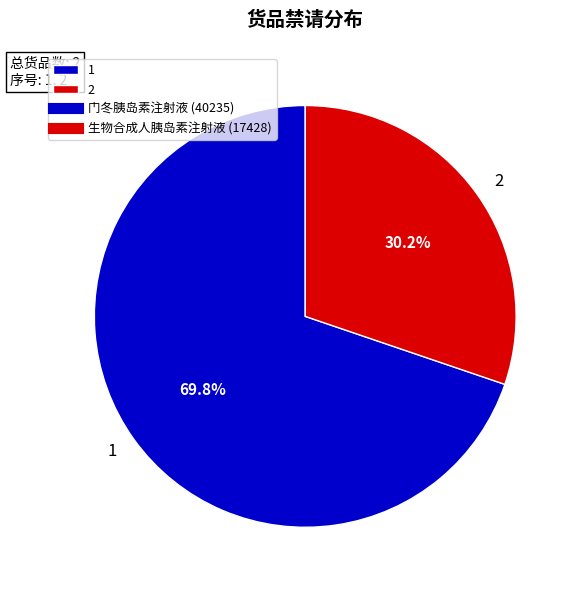

To the nearest percent, what percentage of the pie is 2?

30%